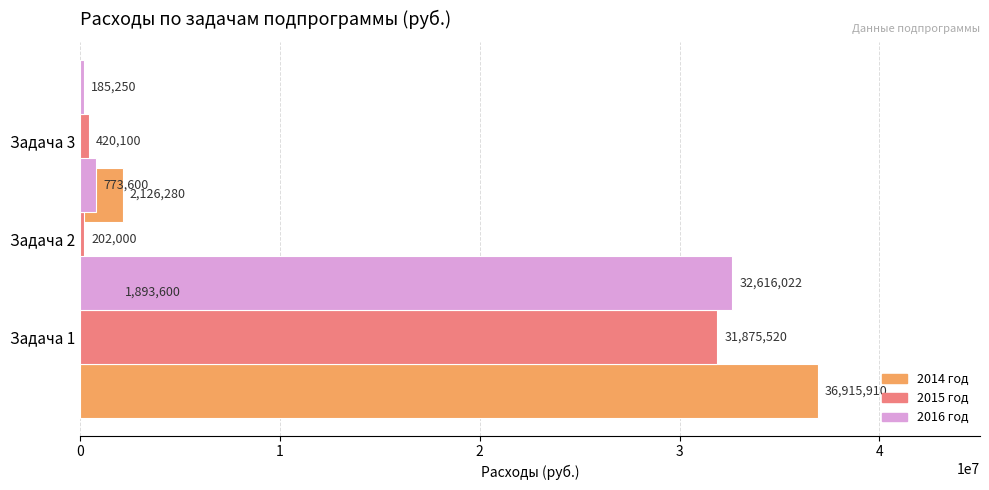

At which label is 2016 год closest to 16400635?

Задача 3